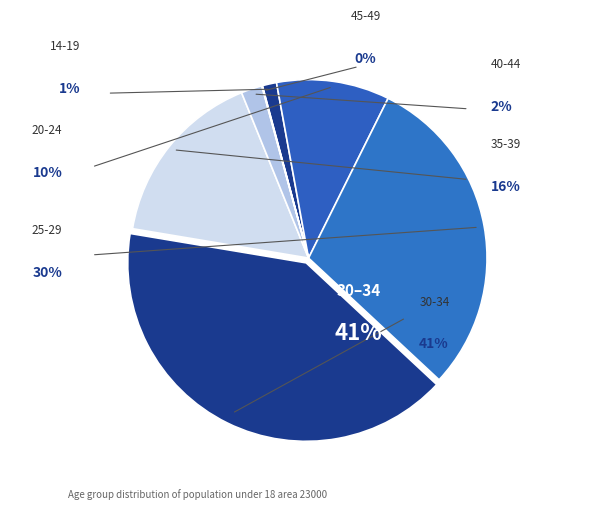

To the nearest percent, what is the difference between the largest and smallest slice percentages?

41%